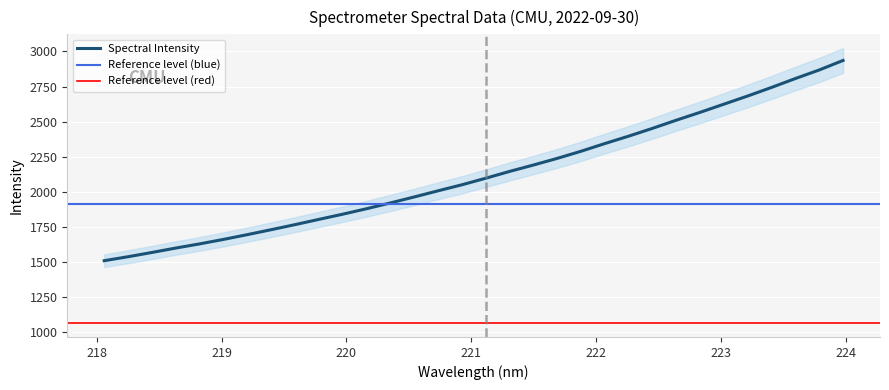

What is the maximum value shown in the chart?

2936.1